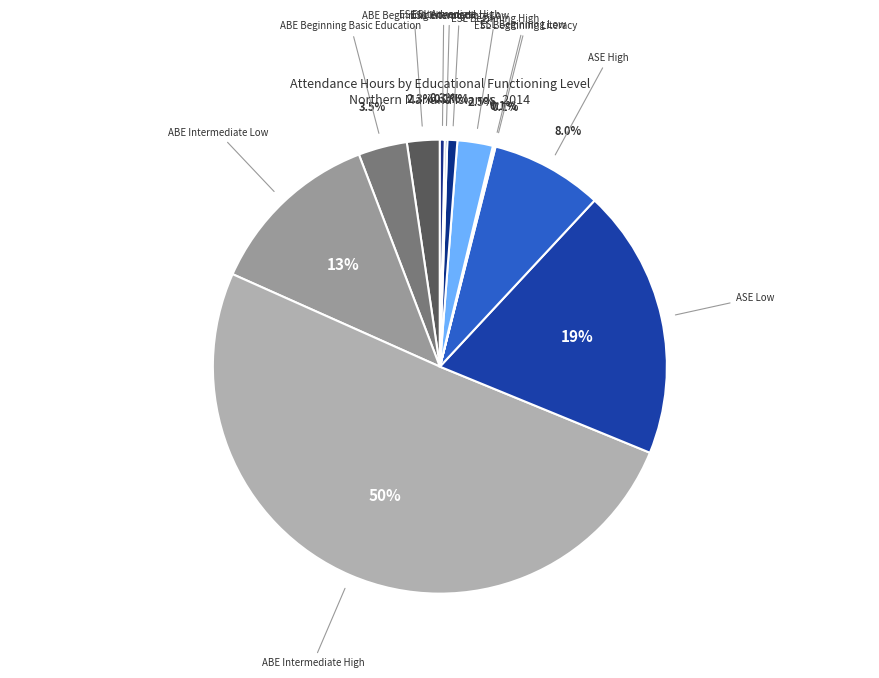

What is the majority slice?

ABE Intermediate High